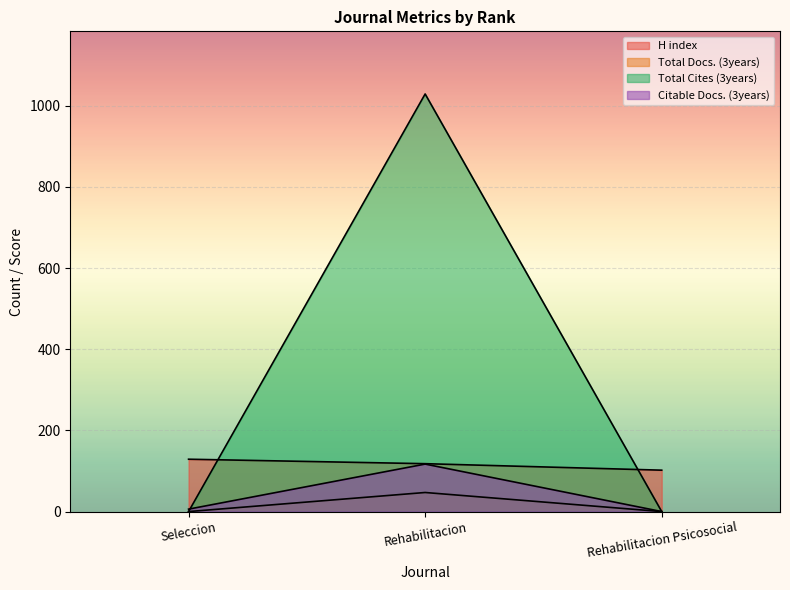

At which category is the sum across all series the highest?

Rehabilitacion